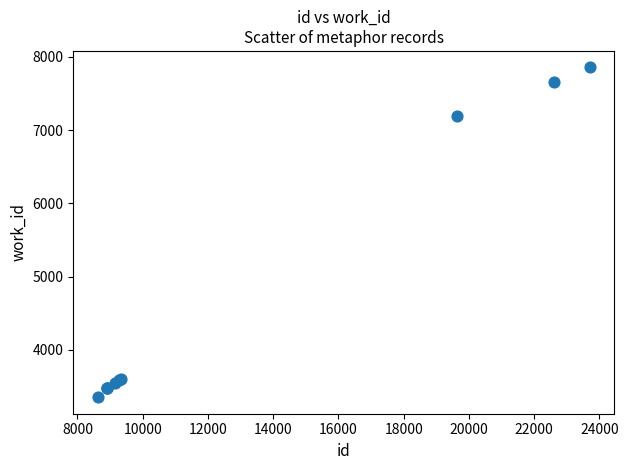

What Y value in the scatter plot is closest to 5604?

7198